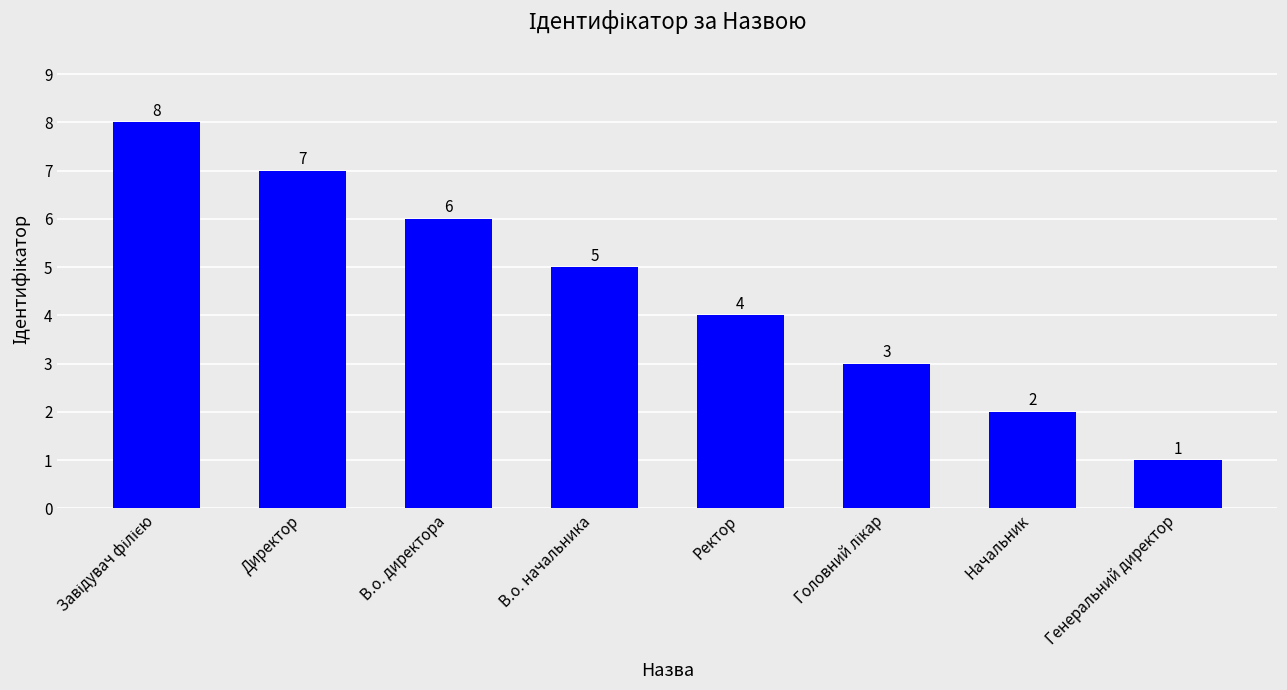

At which label is the value closest to 4?

Ректор